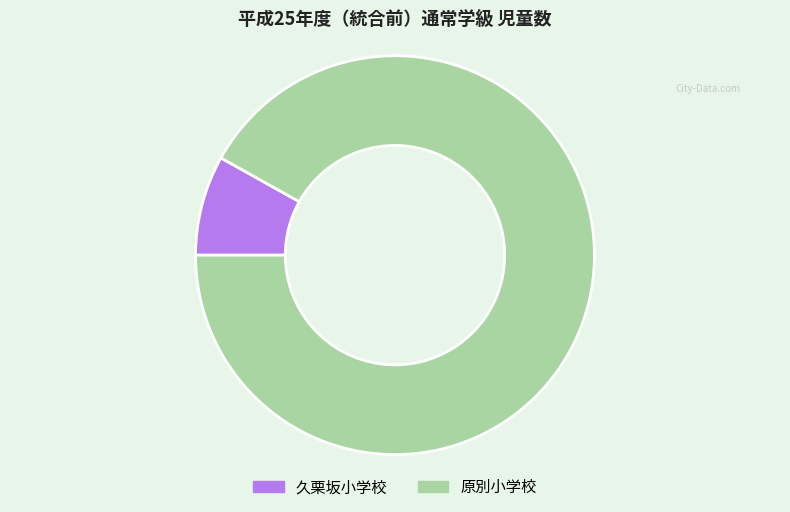

What is the largest slice in the pie chart?

原別小学校